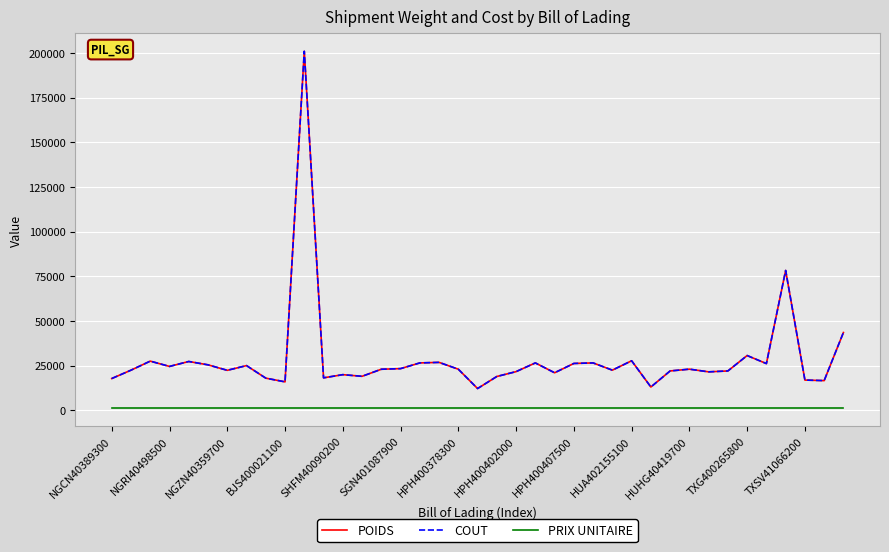

Rank the series by their maximum value, from highest to lowest.

POIDS, COUT, PRIX UNITAIRE